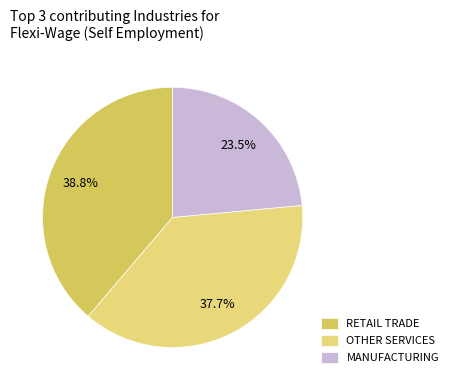

What is the largest slice in the pie chart?

RETAIL TRADE